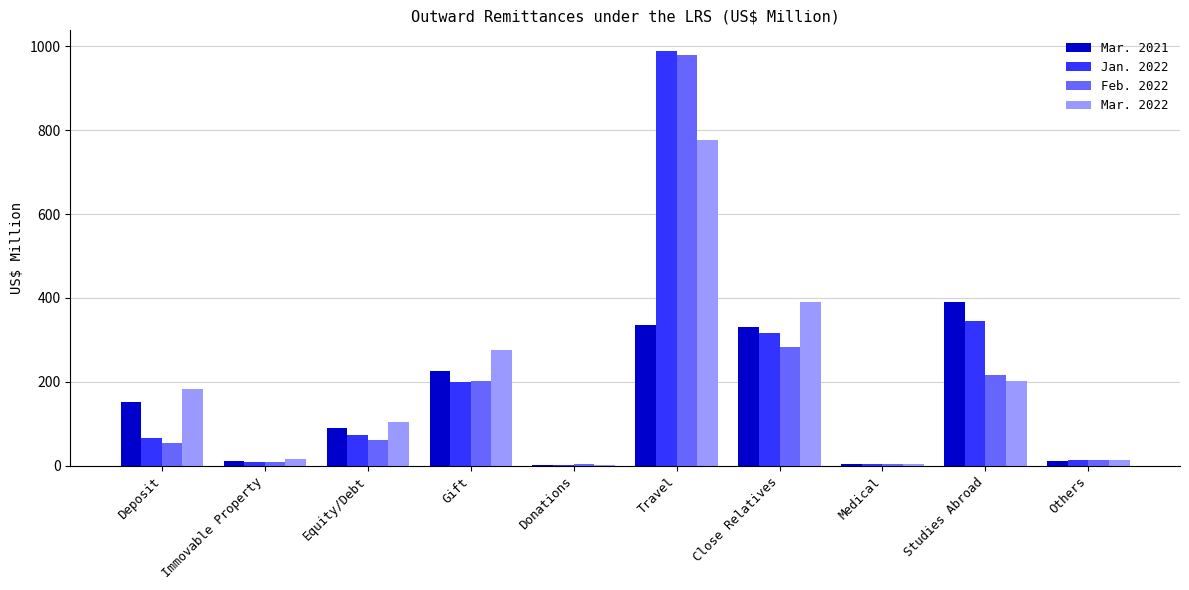

Between Close Relatives and Studies Abroad, which series saw the biggest shift?

Mar. 2022